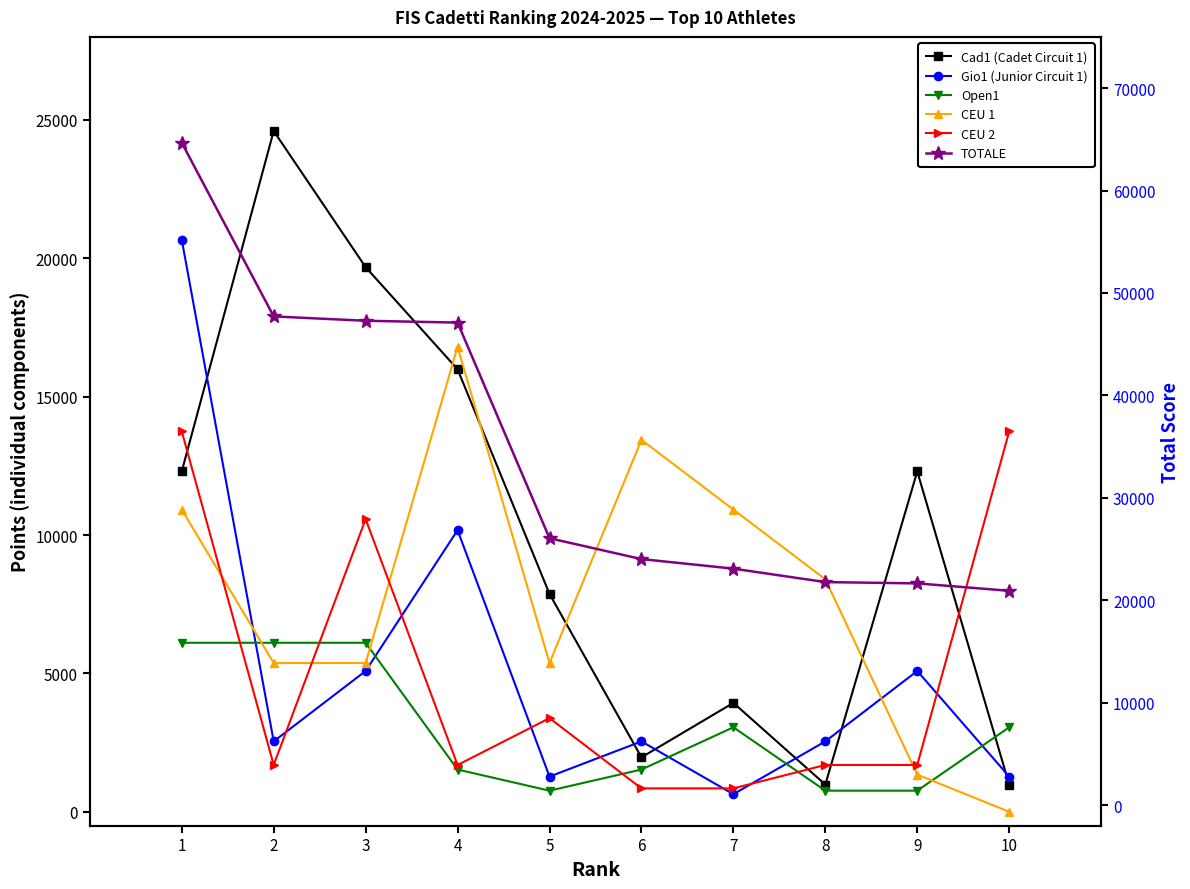

True or false: CEU 1 has a value of 5376.0 at 2.

True